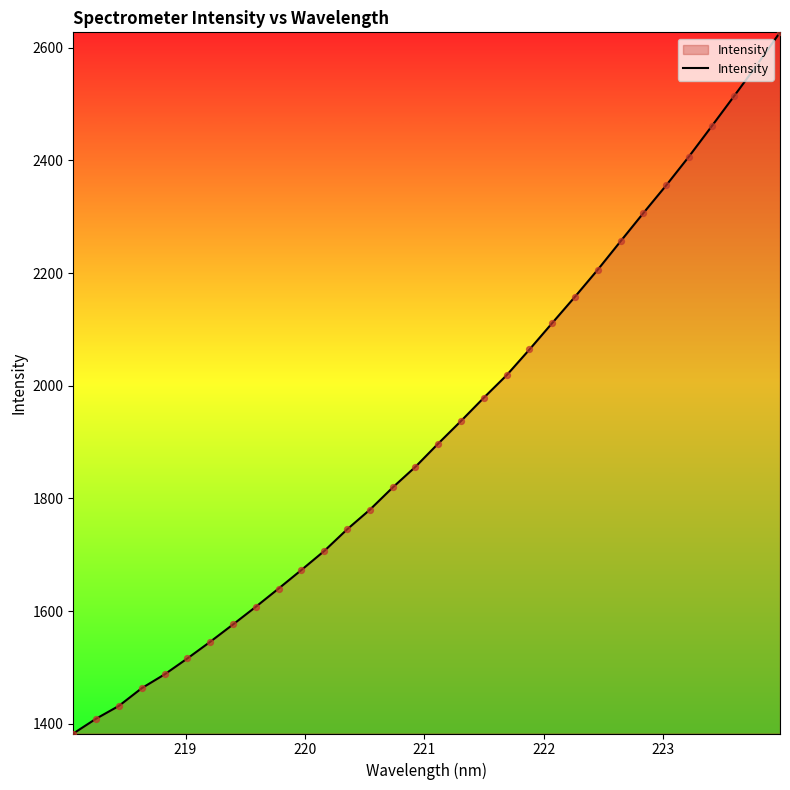

What is the difference between the maximum and minimum values?

1244.5